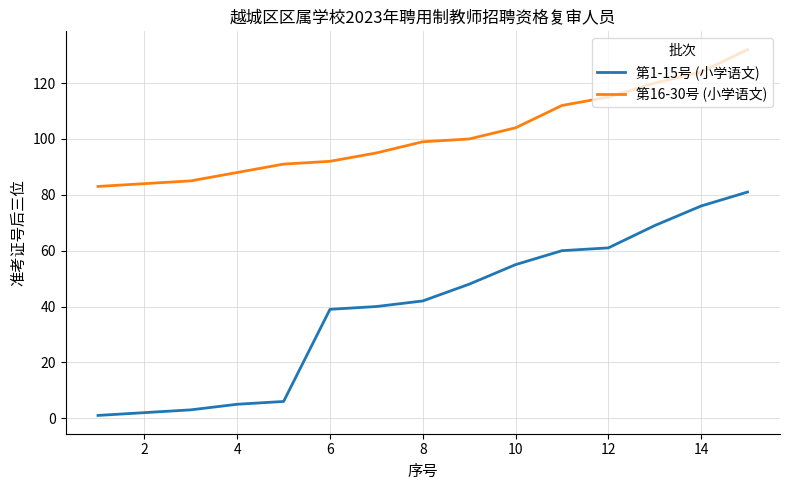

What is the average value of the 第16-30号 (小学语文) series?

102